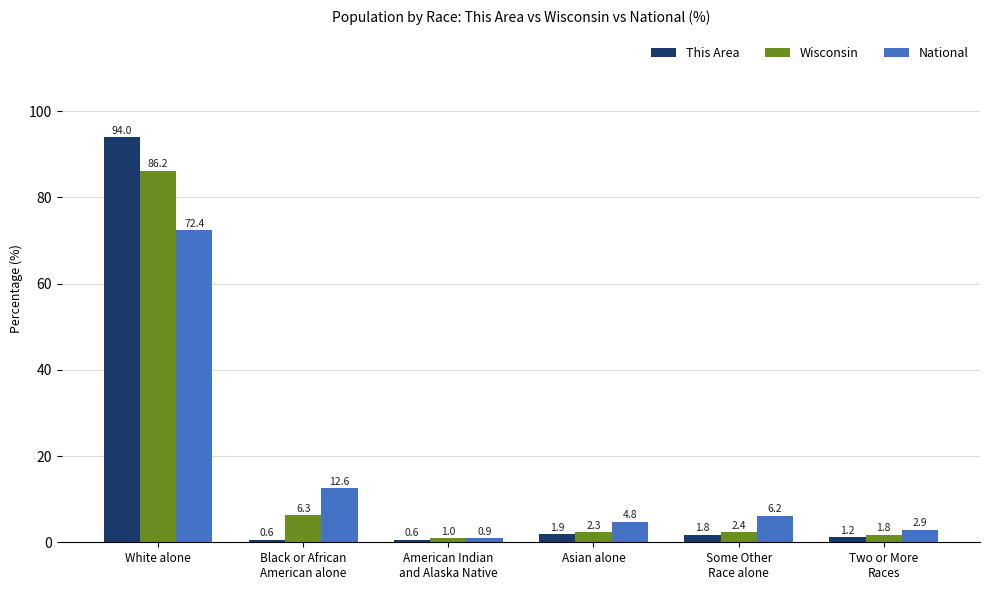

At which label is National closest to 36?

Black or African
American alone